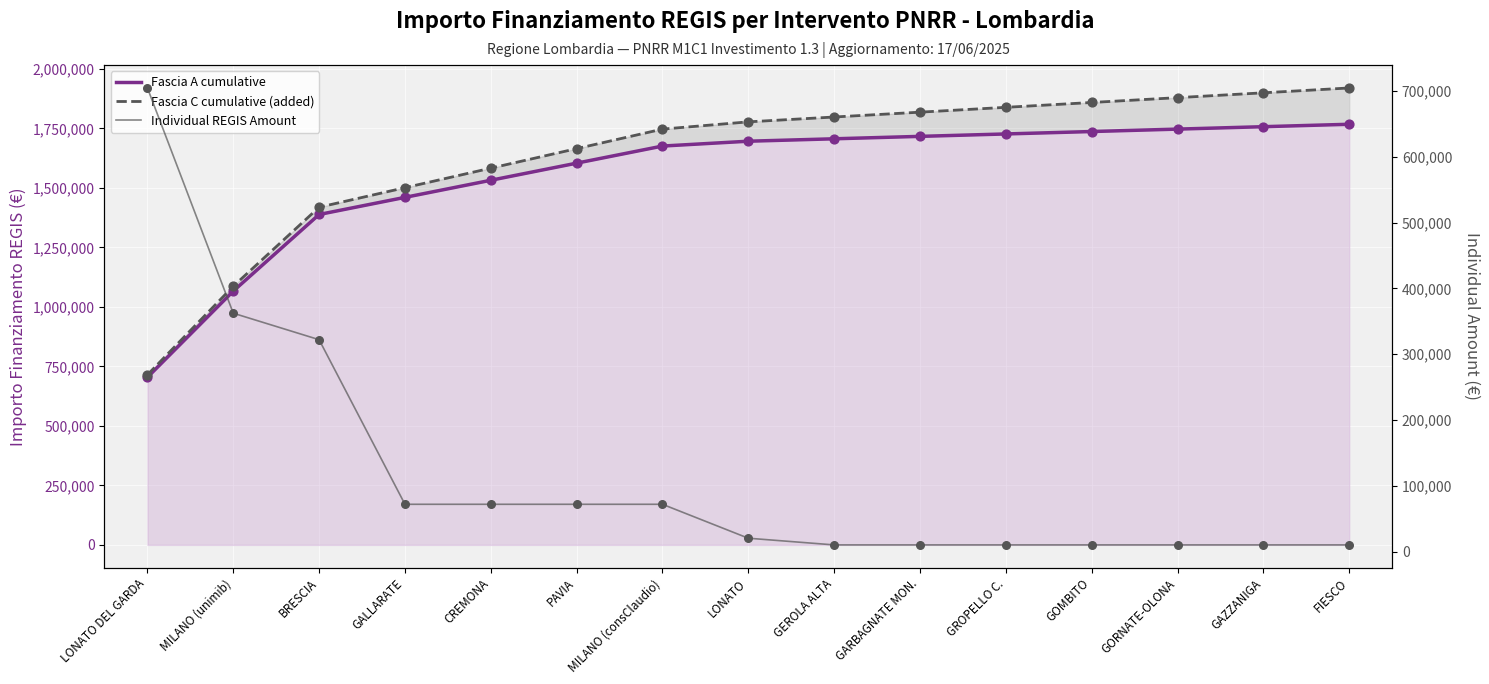

Which series contains the lowest Y value?

Individual REGIS Amount